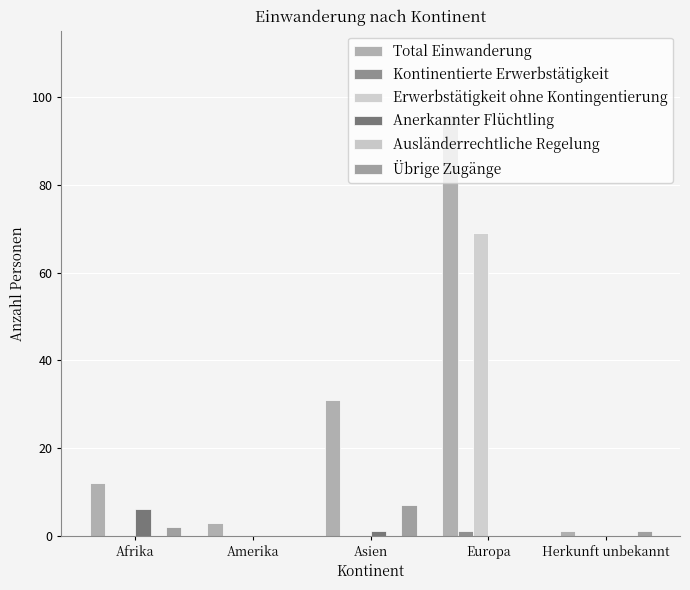

At which category is the sum across all series the highest?

Europa